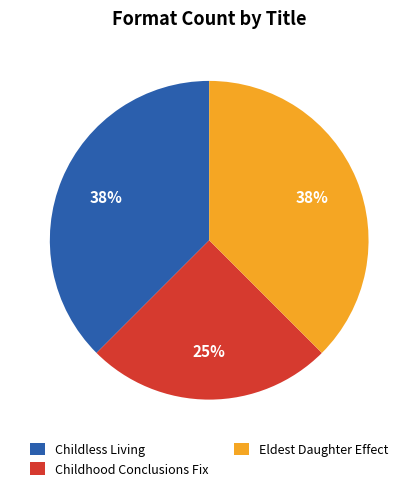

Is it true that Childless Living is 45% of the pie?

False